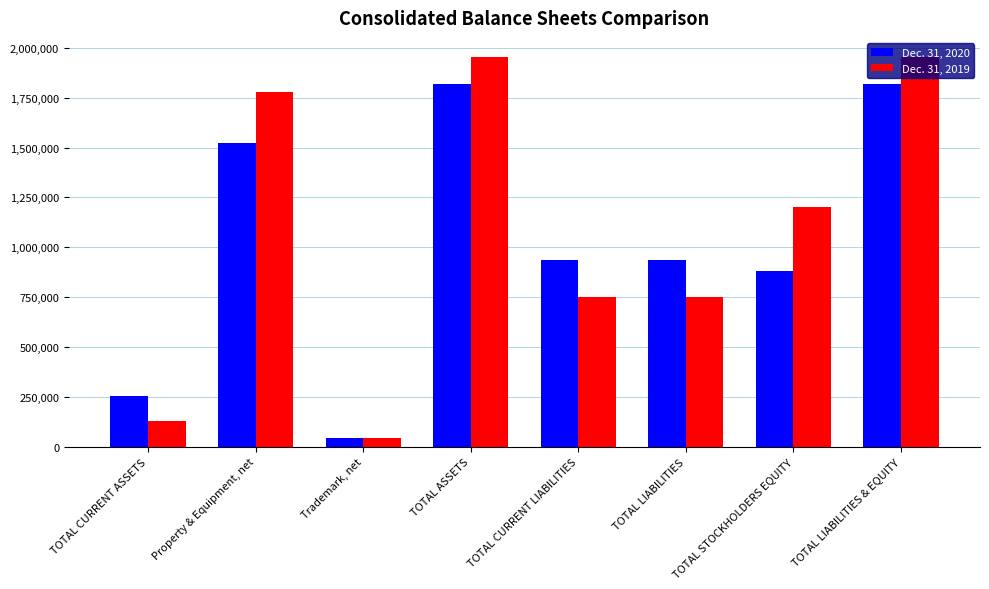

Reading left to right, what are all the values shown in this chart?

Dec. 31, 2020: TOTAL CURRENT ASSETS=255134	Property & Equipment, net=1520763	Trademark, net=43100	TOTAL ASSETS=1818997	TOTAL CURRENT LIABILITIES=937278	TOTAL LIABILITIES=937278	TOTAL STOCKHOLDERS EQUITY=881719	TOTAL LIABILITIES & EQUITY=1818997
Dec. 31, 2019: TOTAL CURRENT ASSETS=126310	Property & Equipment, net=1780385	Trademark, net=45917	TOTAL ASSETS=1952612	TOTAL CURRENT LIABILITIES=752970	TOTAL LIABILITIES=752970	TOTAL STOCKHOLDERS EQUITY=1199642	TOTAL LIABILITIES & EQUITY=1952612